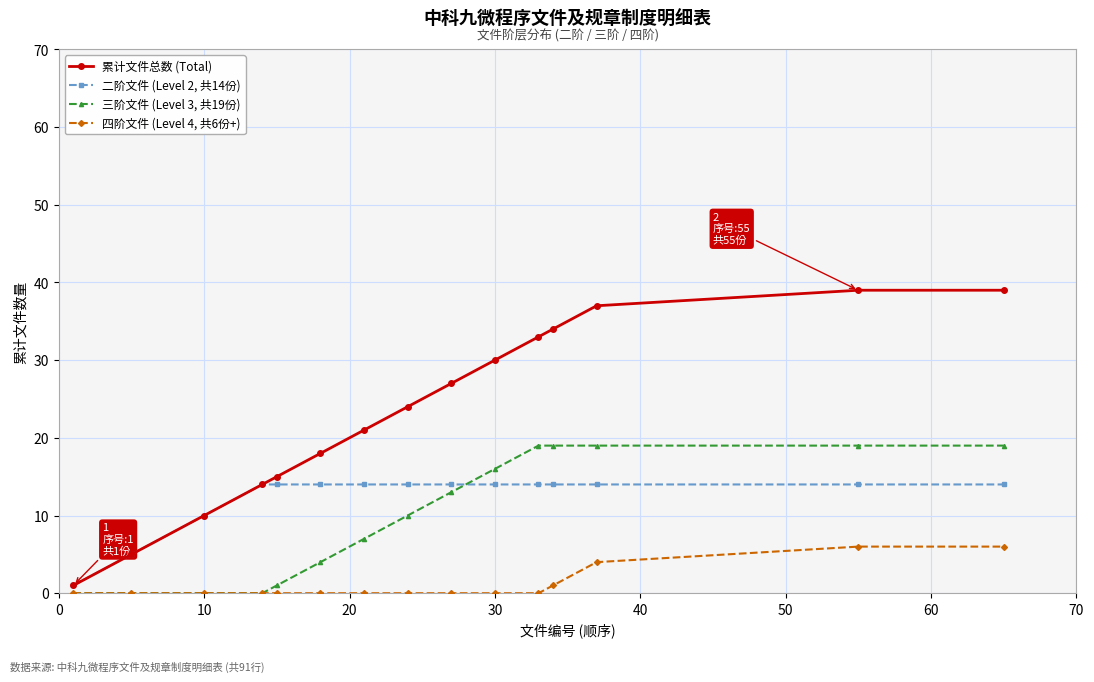

What is the maximum value shown in the chart?

39